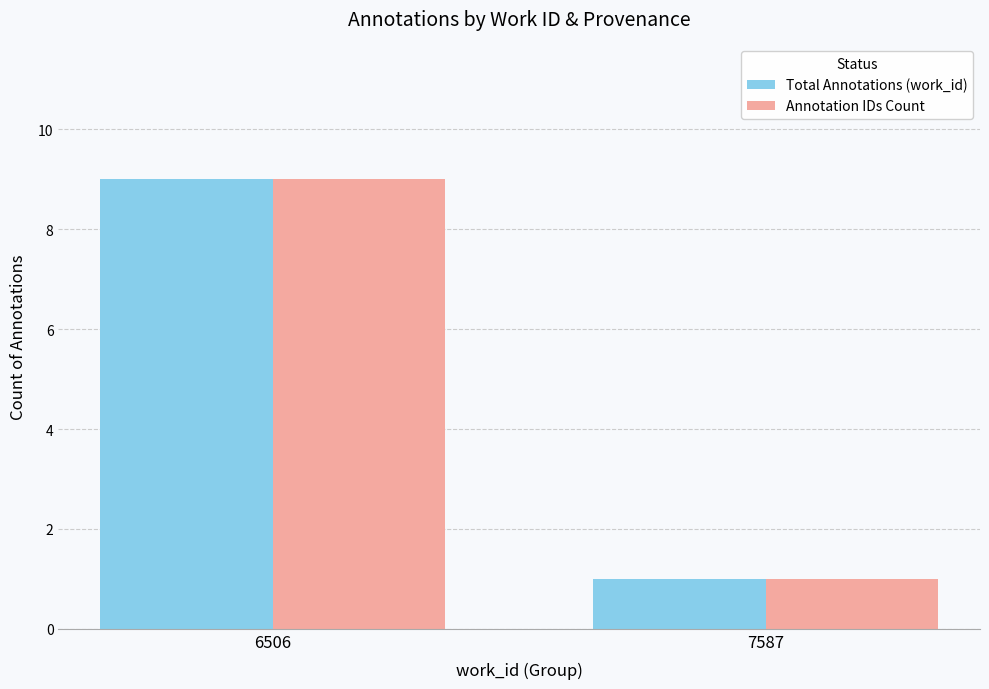

At which label does Total Annotations (work_id) reach its minimum?

7587